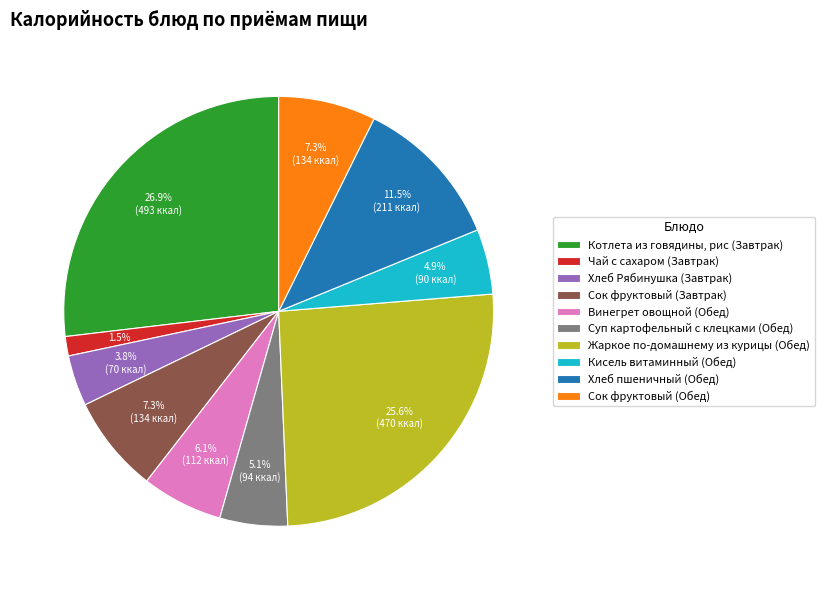

To the nearest percent, what portion does Котлета из говядины, рис (Завтрак) represent?

27%